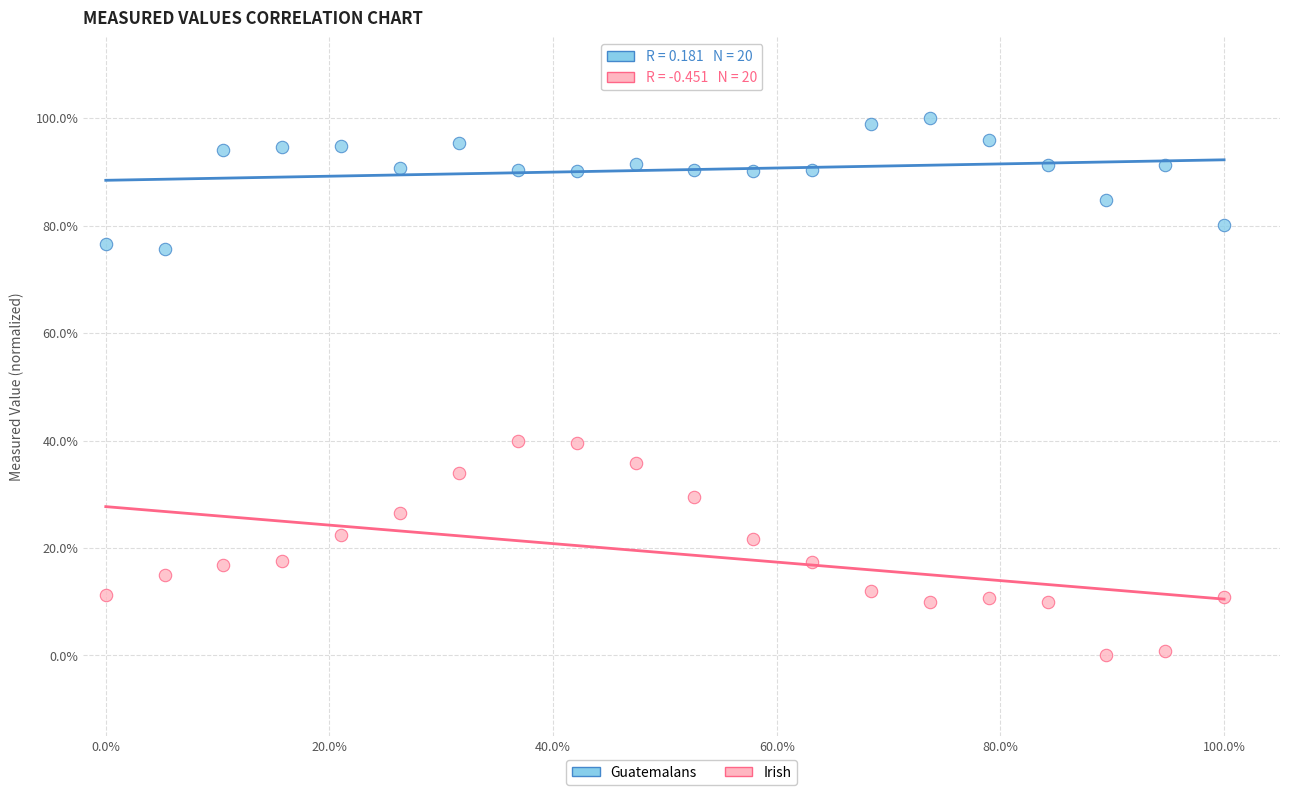

Which series has the largest Y range (max minus min)?

Irish